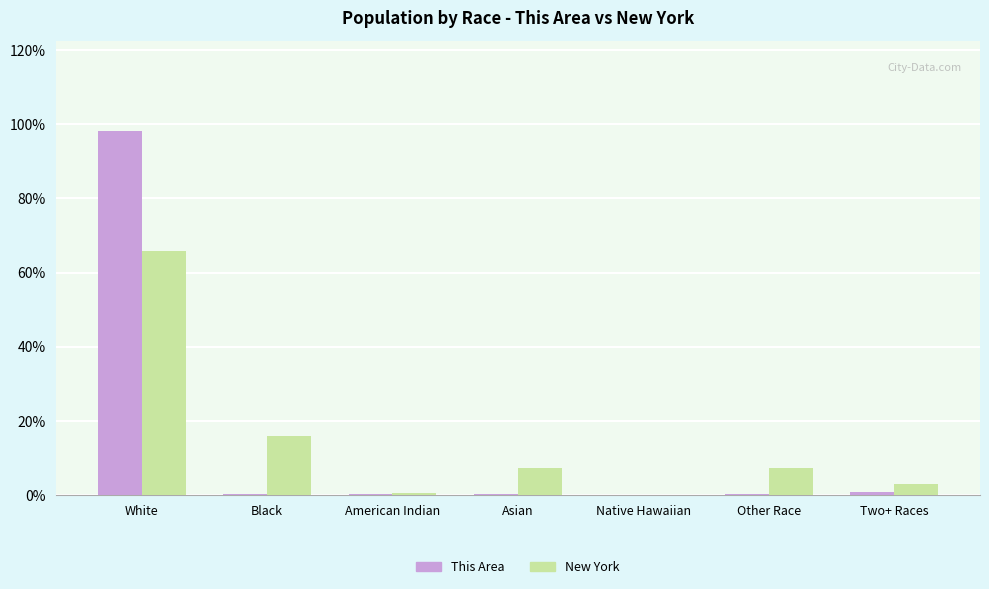

How many groups of bars are there?

7